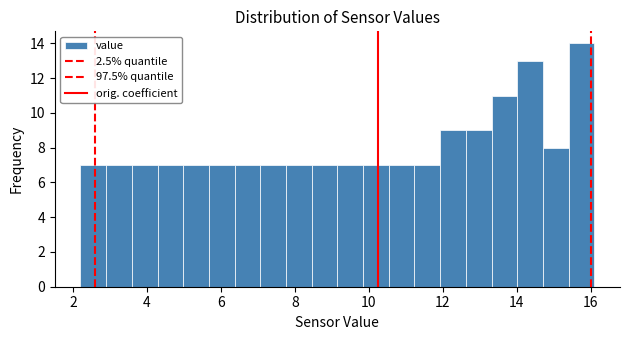

Read against the x-axis, roughly where is the centre of the tallest bar?

15.8